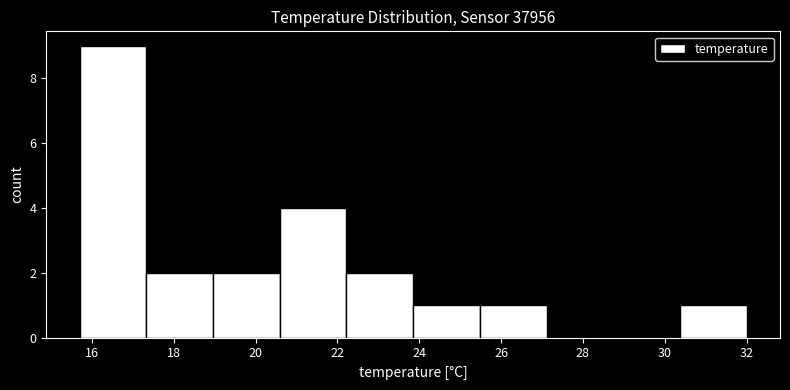

Reading left to right, list every bar in this chart as the range it spans on the x-axis followed by its height. Neither the bar edges nor the heights are printed on the chart, so give them approximately, as read against the axes.

15.8 to 17.4: 9
17.4 to 19.0: 2
19.0 to 20.6: 2
20.6 to 22.2: 4
22.2 to 23.8: 2
23.8 to 25.4: 1
25.4 to 27.2: 1
27.2 to 28.8: 0
28.8 to 30.4: 0
30.4 to 32.0: 1